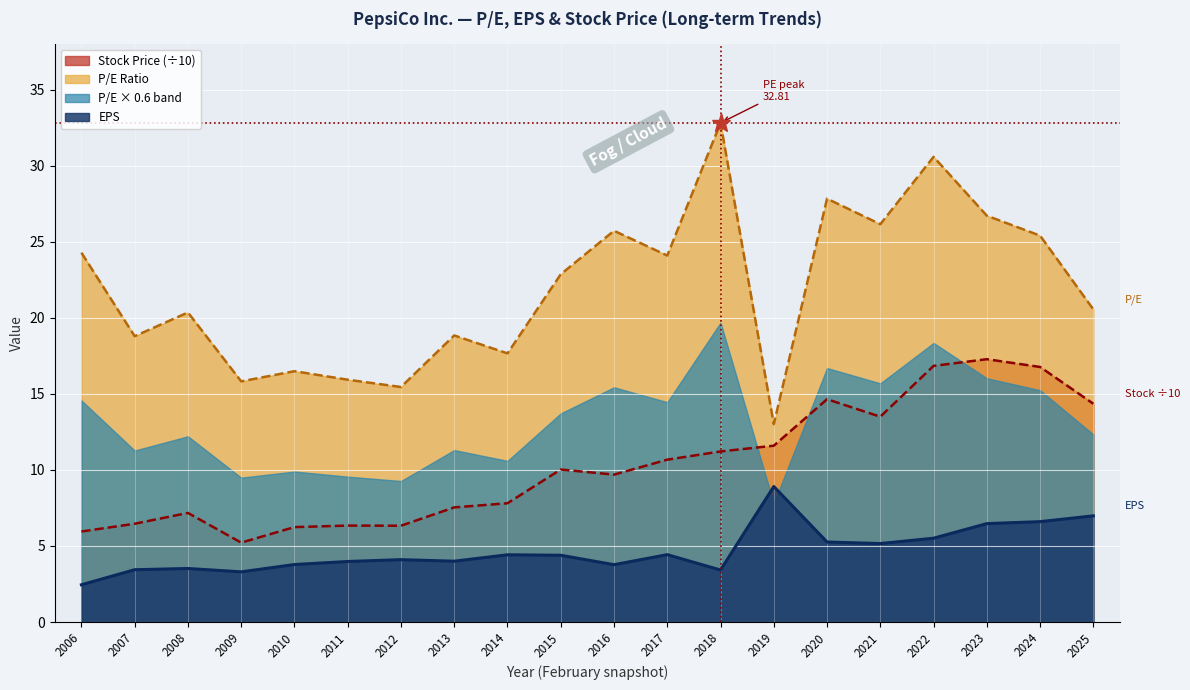

What is the difference between the highest and lowest values at 2011?

11.9